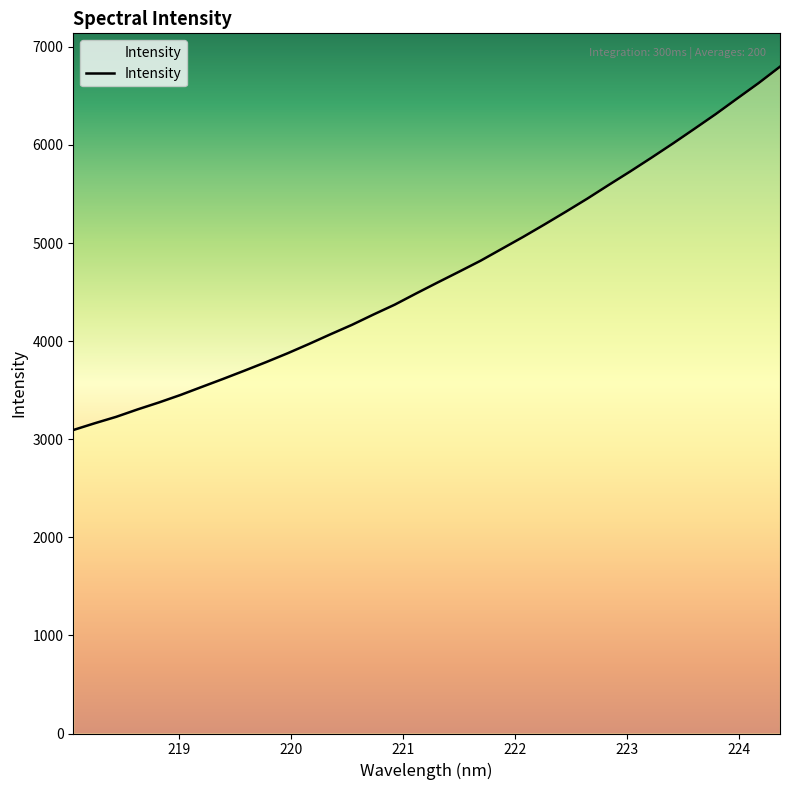

Does the chart have visible grid lines?

No